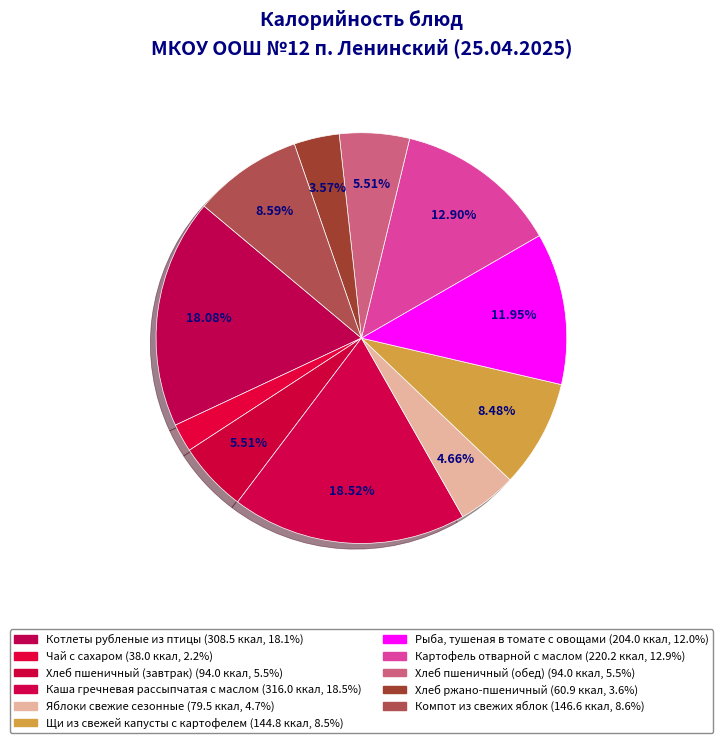

What is the ratio of the value at Чай с сахаром to the value at Яблоки свежие сезонные?

0.5